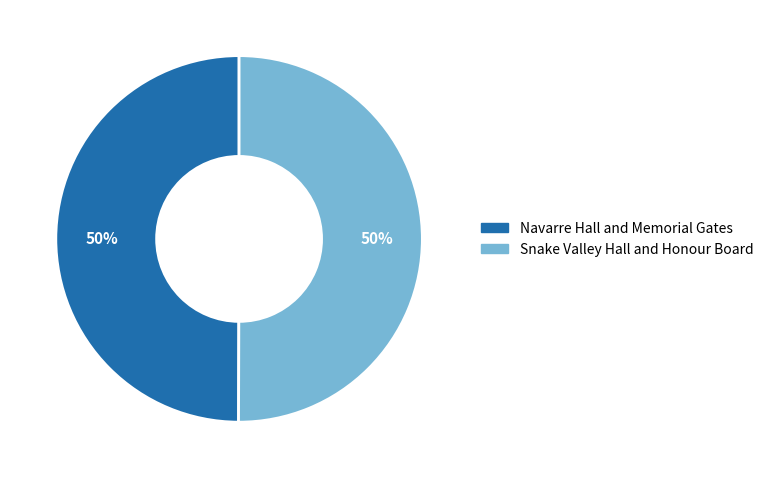

True or false: Snake Valley Hall and Honour Board accounts for 50% of the total.

True